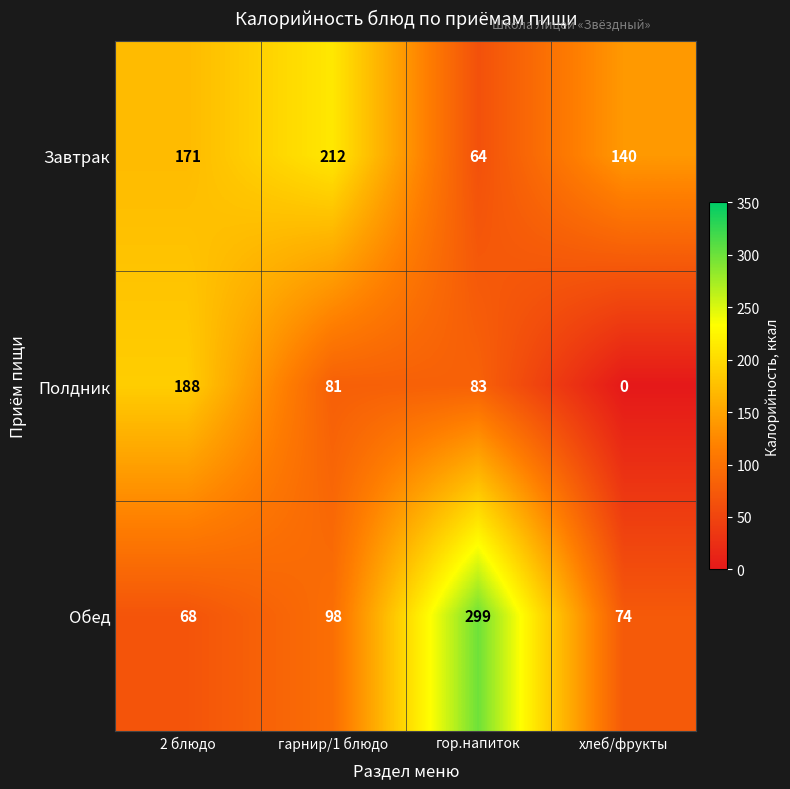

Which series has the largest total across all categories?

Завтрак